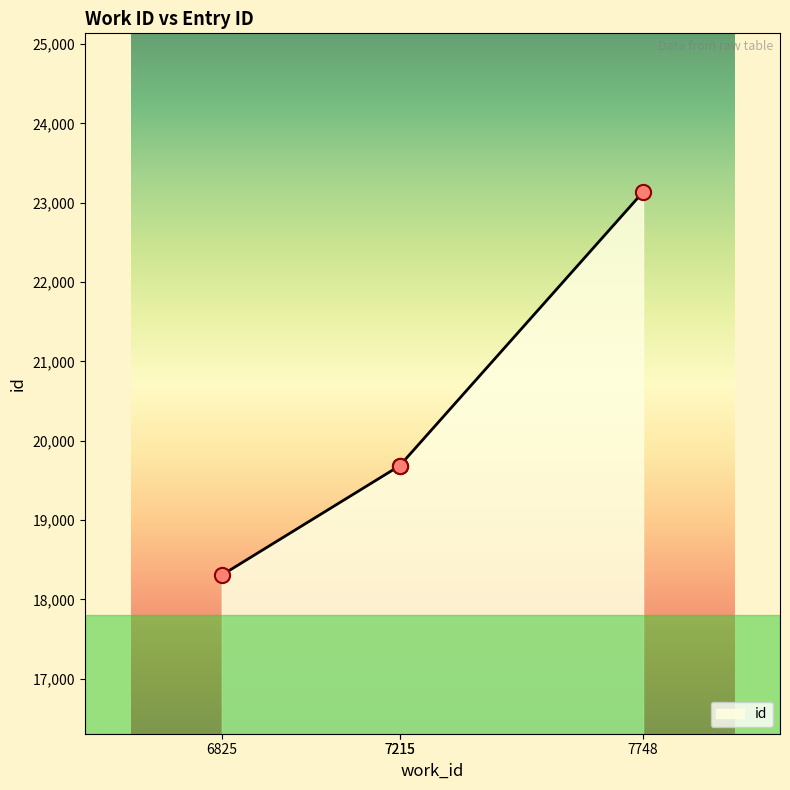

What is the ratio of the value at 7748 to the value at 6825?

1.3